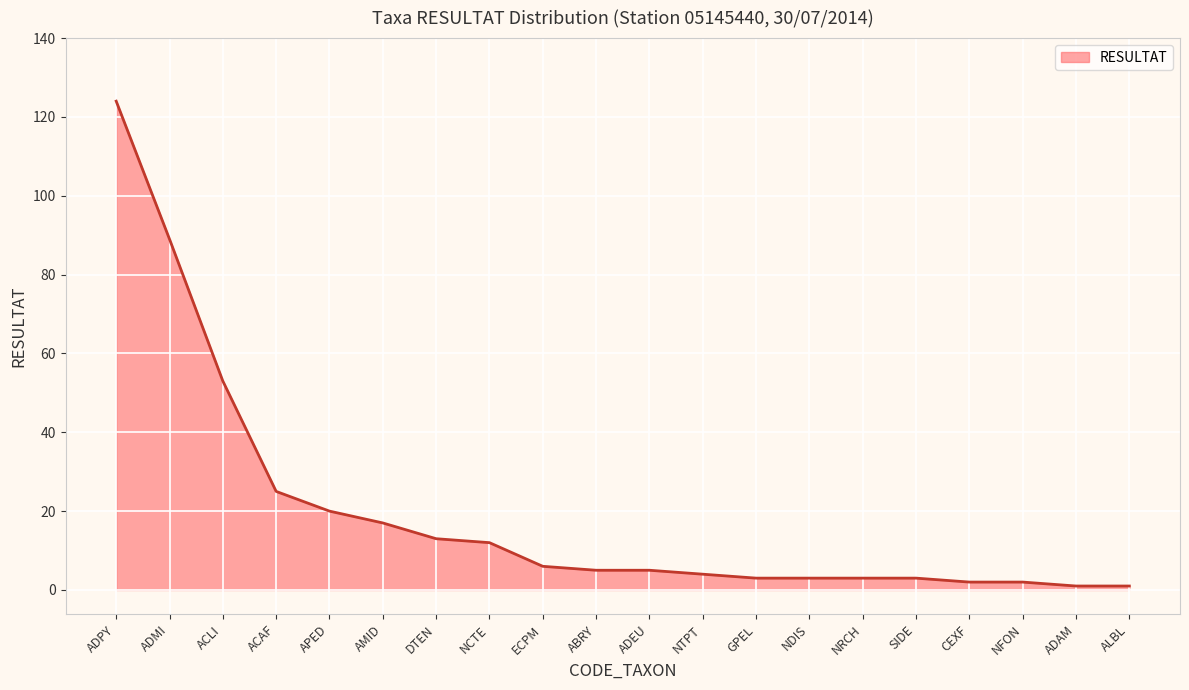

Does the chart display data point markers on the line(s)?

No